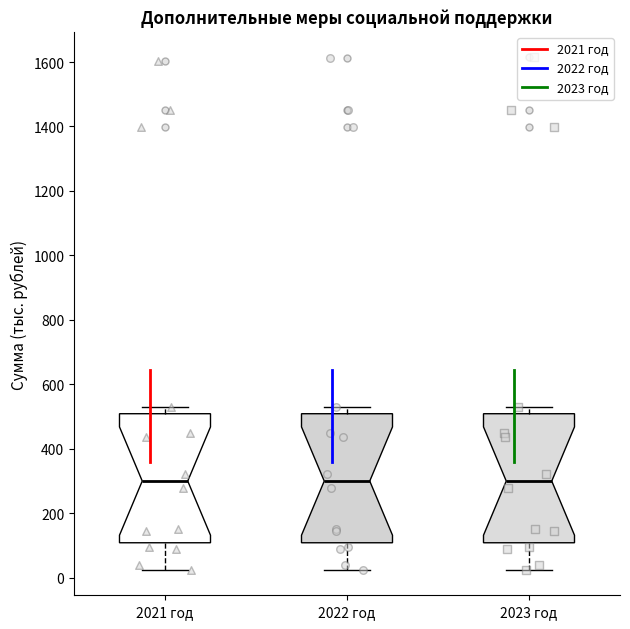

Reading left to right, read every box against the y-axis: the position of its median line, the range the box covers, and the ends of its whiskers. The values are not printed on the chart, so give them approximately, as read against the axis.

2021 год: median 300, box 100 to 500, whiskers 20 to 520
2022 год: median 300, box 100 to 500, whiskers 20 to 520
2023 год: median 300, box 100 to 500, whiskers 20 to 520